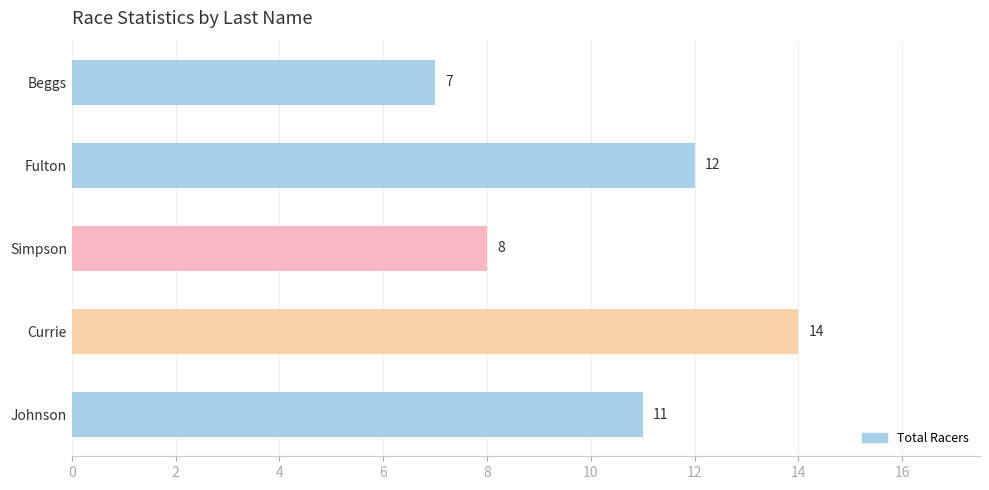

What is the smallest value displayed?

7